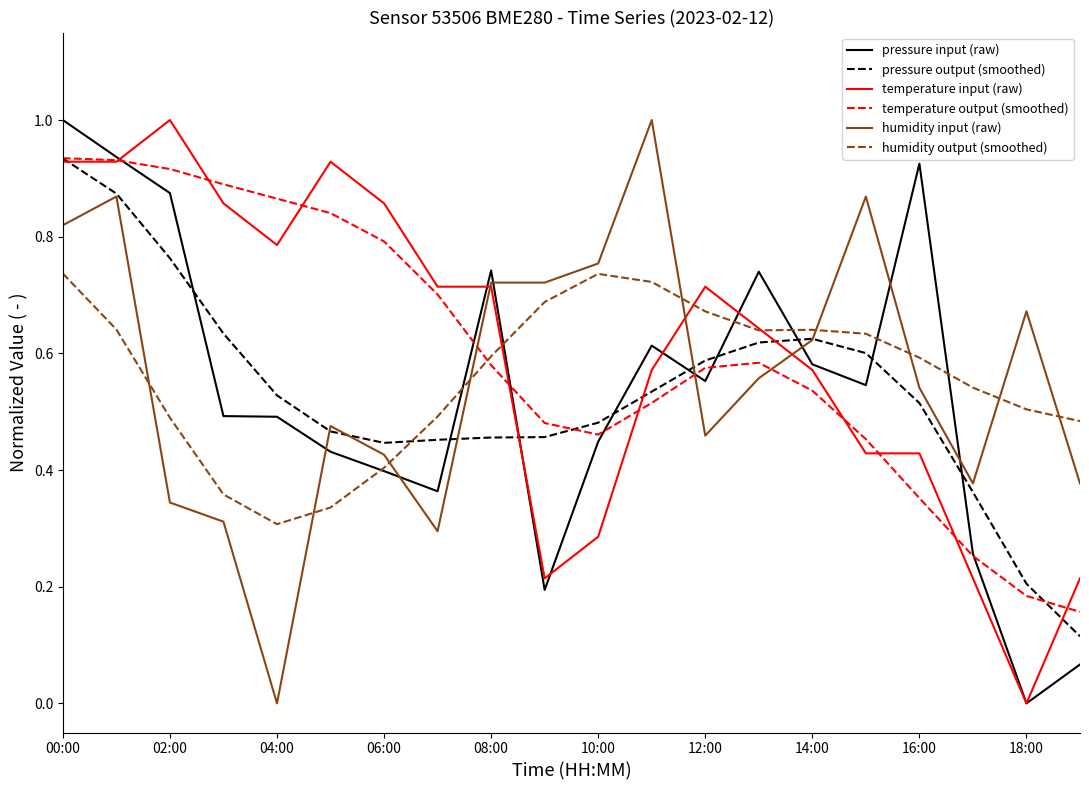

What is the greatest value displayed?

1.0